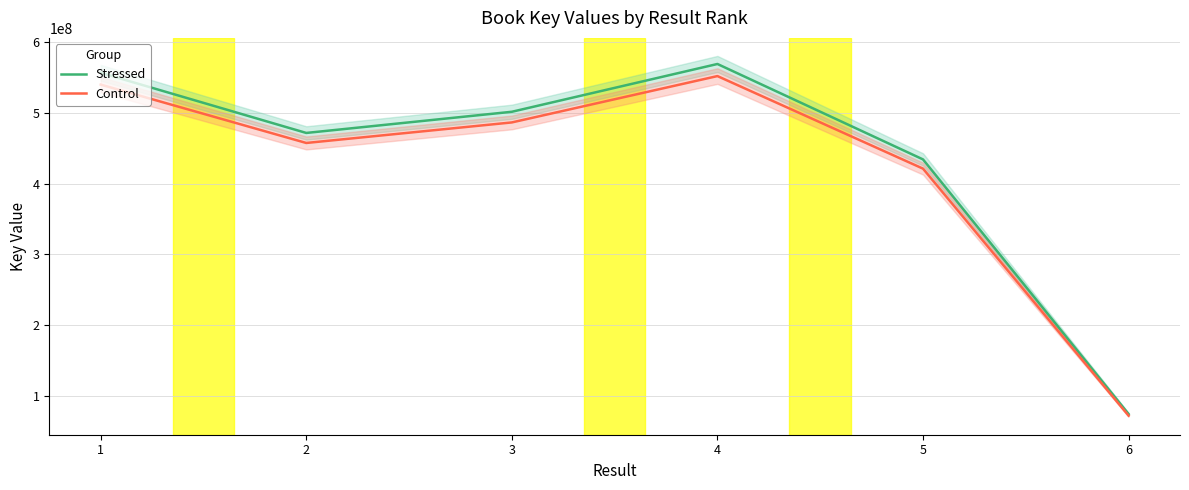

Where is the first local maximum for Stressed?

4